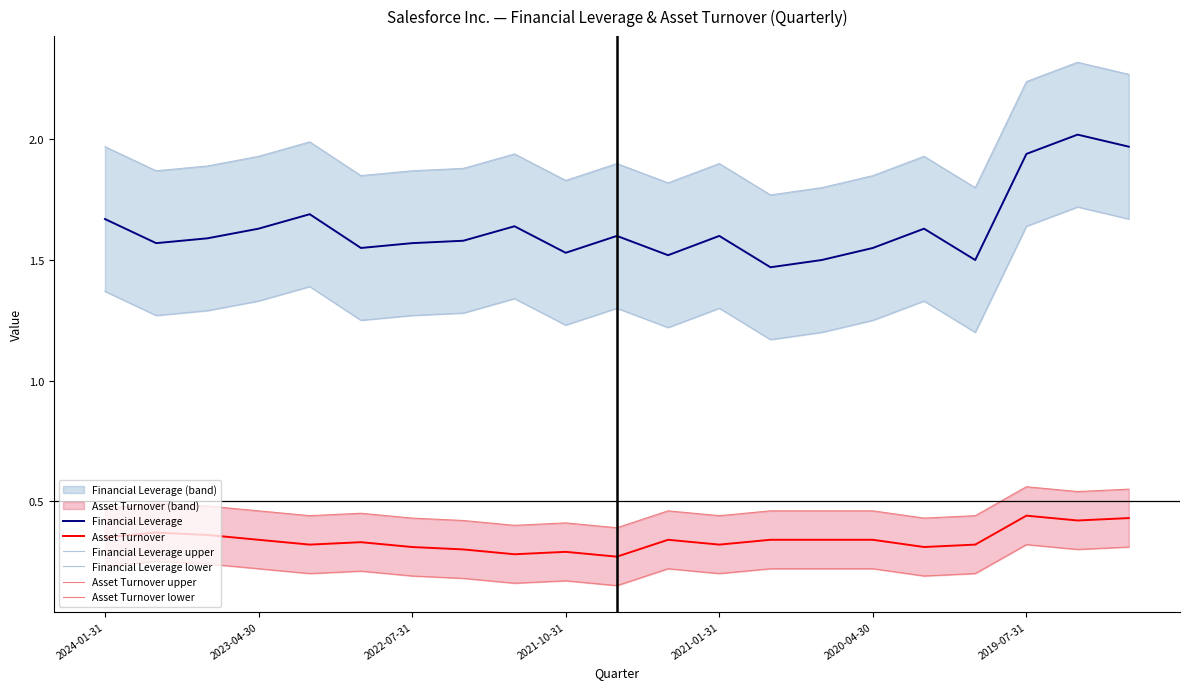

At 14, list the series in order from smallest to largest.

Asset Turnover lower, Asset Turnover, Asset Turnover upper, Financial Leverage lower, Financial Leverage, Financial Leverage upper